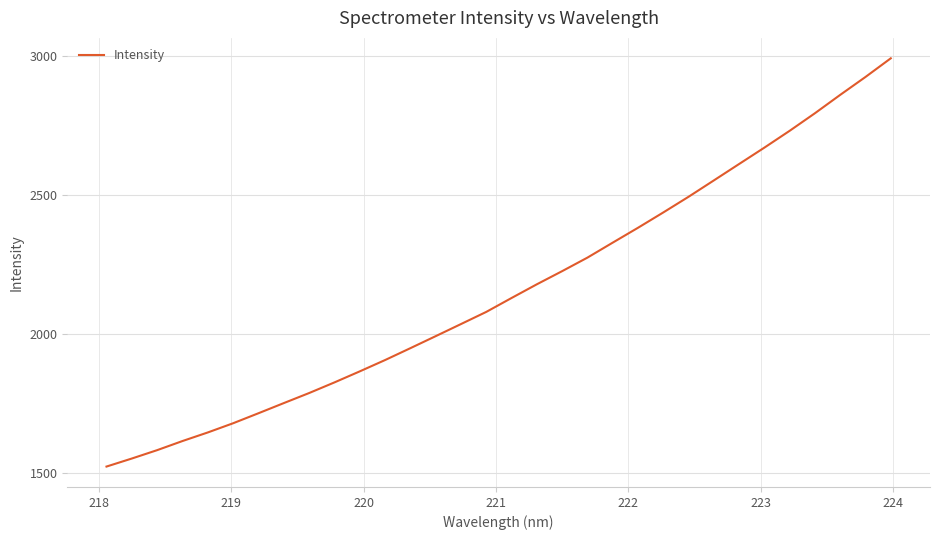

What is the average value?

2159.5